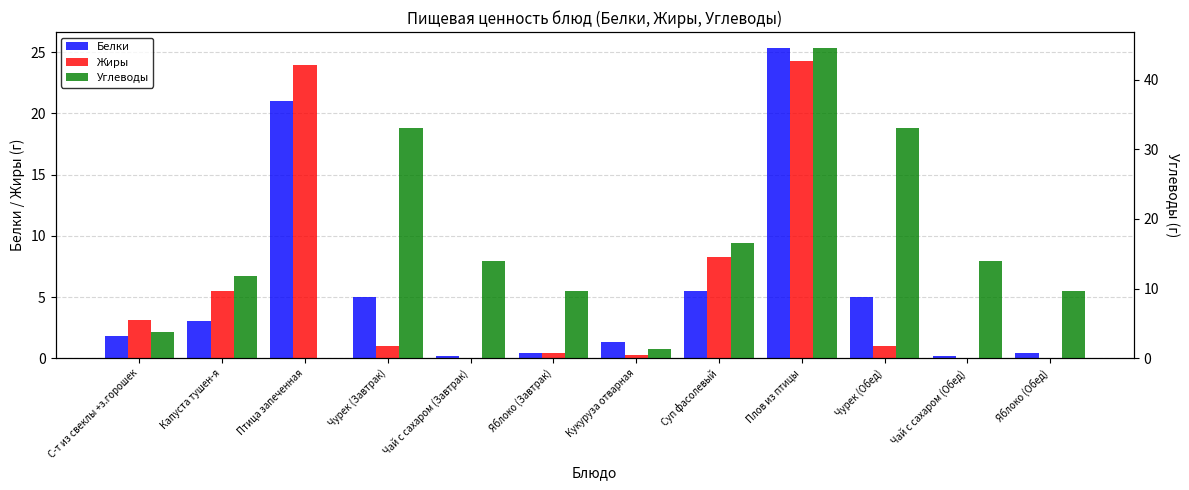

Reading left to right, what are all the values shown in this chart?

Белки: С-т из свеклы +з.горошек=1.8	Капуста тушен-я=3.1	Птица запеченная=21.0	Чурек (Завтрак)=5.0	Чай с сахаром (Завтрак)=0.2	Яблоко (Завтрак)=0.4	Кукуруза отварная=1.3	Суп фасолевый=5.5	Плов из птицы=25.4	Чурек (Обед)=5.0	Чай с сахаром (Обед)=0.2	Яблоко (Обед)=0.4
Жиры: С-т из свеклы +з.горошек=3.1	Капуста тушен-я=5.5	Птица запеченная=23.9	Чурек (Завтрак)=1.0	Чай с сахаром (Завтрак)=0.0	Яблоко (Завтрак)=0.4	Кукуруза отварная=0.3	Суп фасолевый=8.3	Плов из птицы=24.2	Чурек (Обед)=1.0	Чай с сахаром (Обед)=0.0	Яблоко (Обед)=0.0
Углеводы: С-т из свеклы +з.горошек=3.8	Капуста тушен-я=11.8	Птица запеченная=0.1	Чурек (Завтрак)=33.0	Чай с сахаром (Завтрак)=14.0	Яблоко (Завтрак)=9.7	Кукуруза отварная=1.3	Суп фасолевый=16.5	Плов из птицы=44.6	Чурек (Обед)=33.0	Чай с сахаром (Обед)=14.0	Яблоко (Обед)=9.7